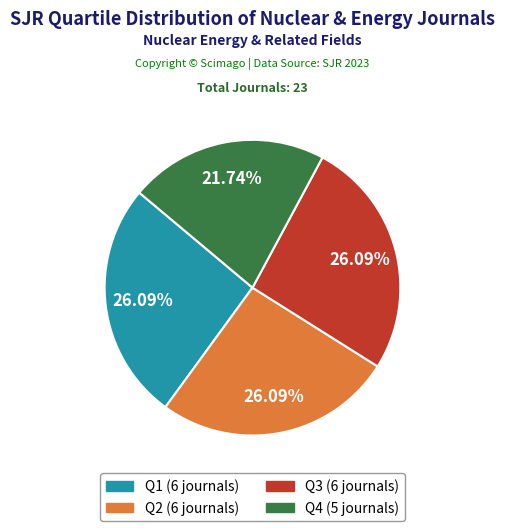

Is Q1 the majority of the pie?

No